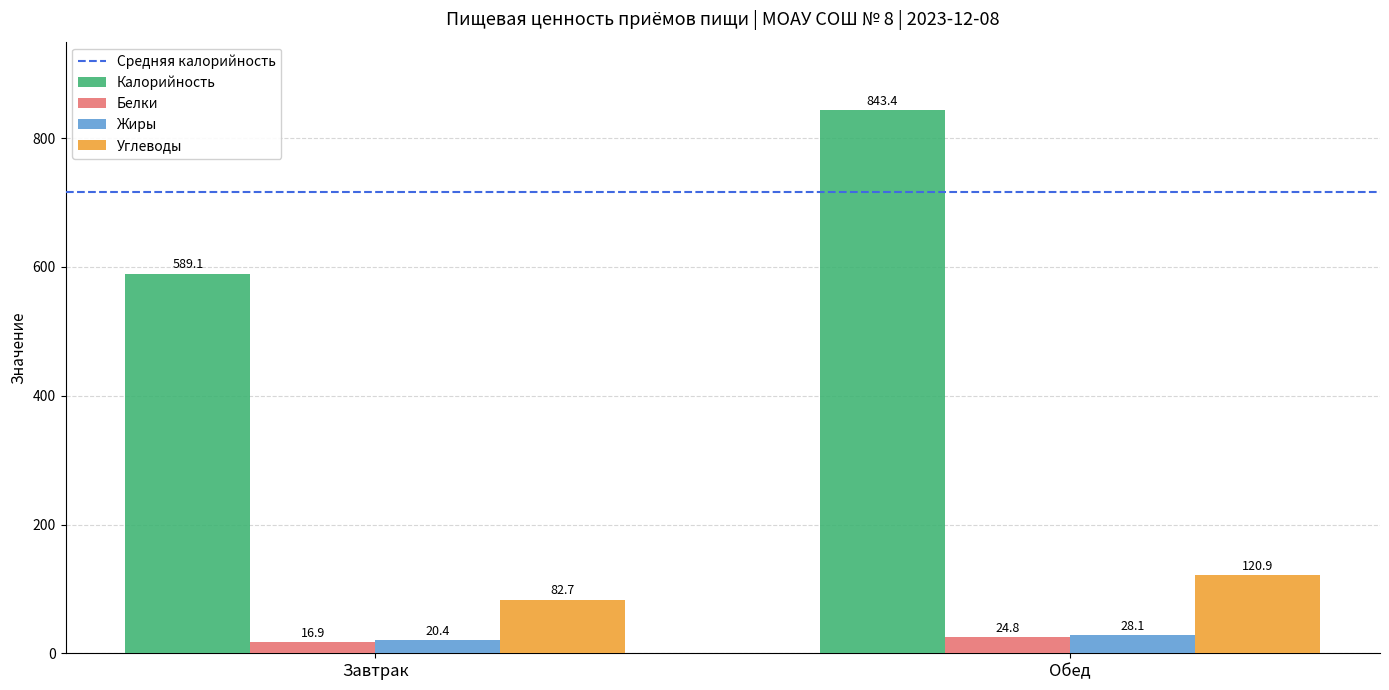

What is the minimum value shown in the chart?

16.9